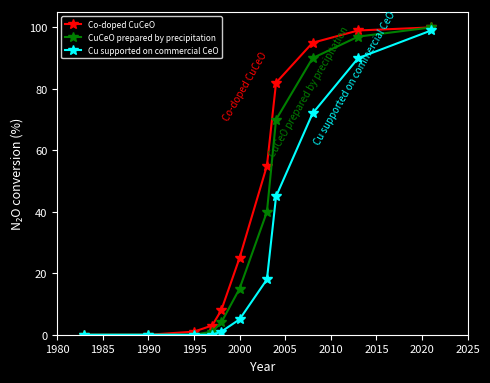

Which series has the largest total across all categories?

Co-doped CuCeO